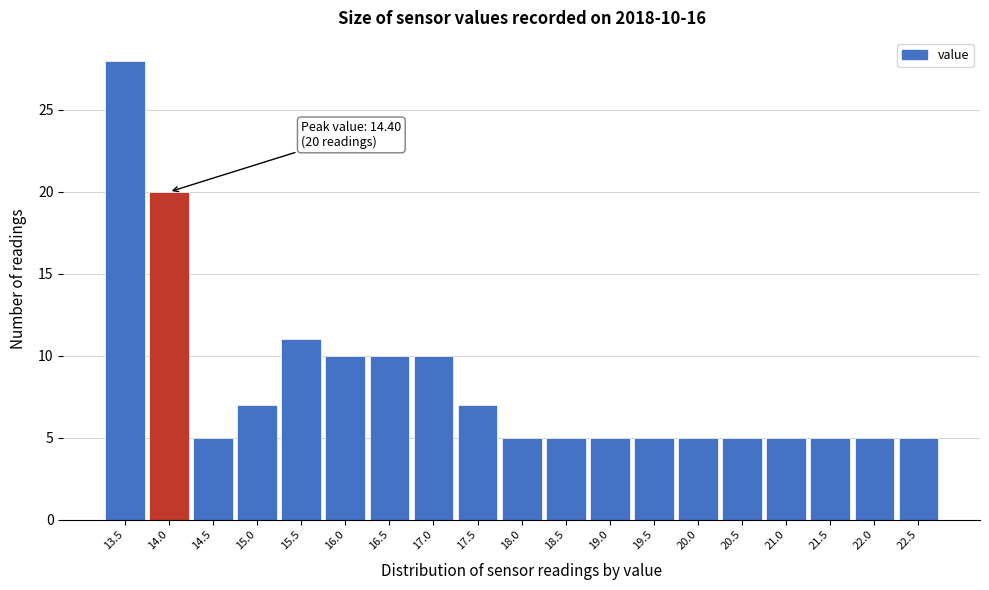

Reading left to right, what are all the values shown in this chart?

13.5=28	14.0=20	14.5=5	15.0=7	15.5=11	16.0=10	16.5=10	17.0=10	17.5=7	18.0=5	18.5=5	19.0=5	19.5=5	20.0=5	20.5=5	21.0=5	21.5=5	22.0=5	22.5=5